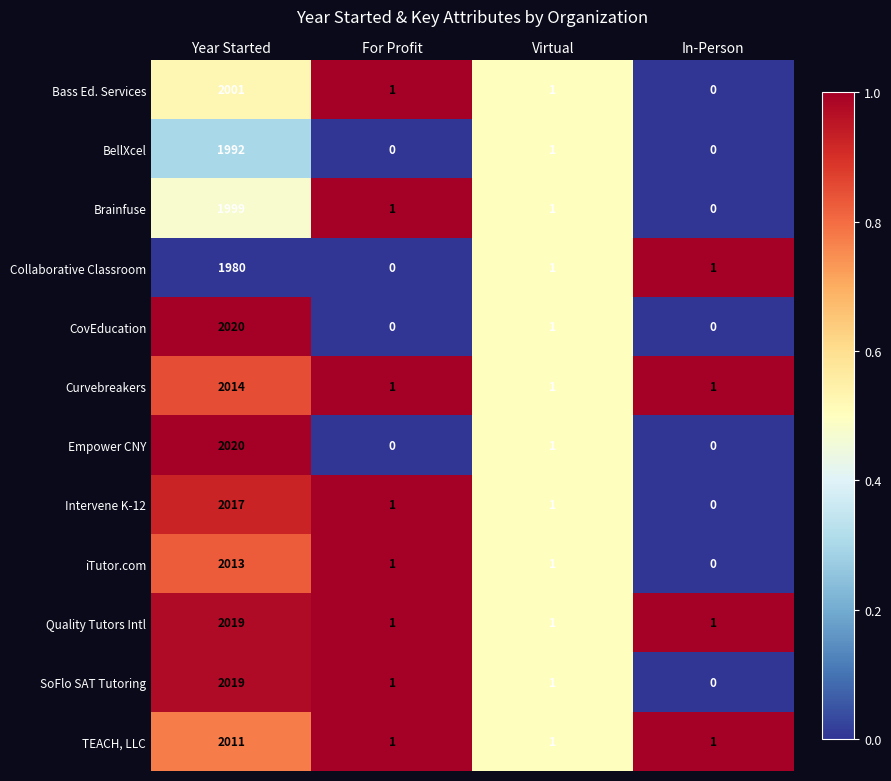

What is the spread (max minus min) of values at Year Started?

40